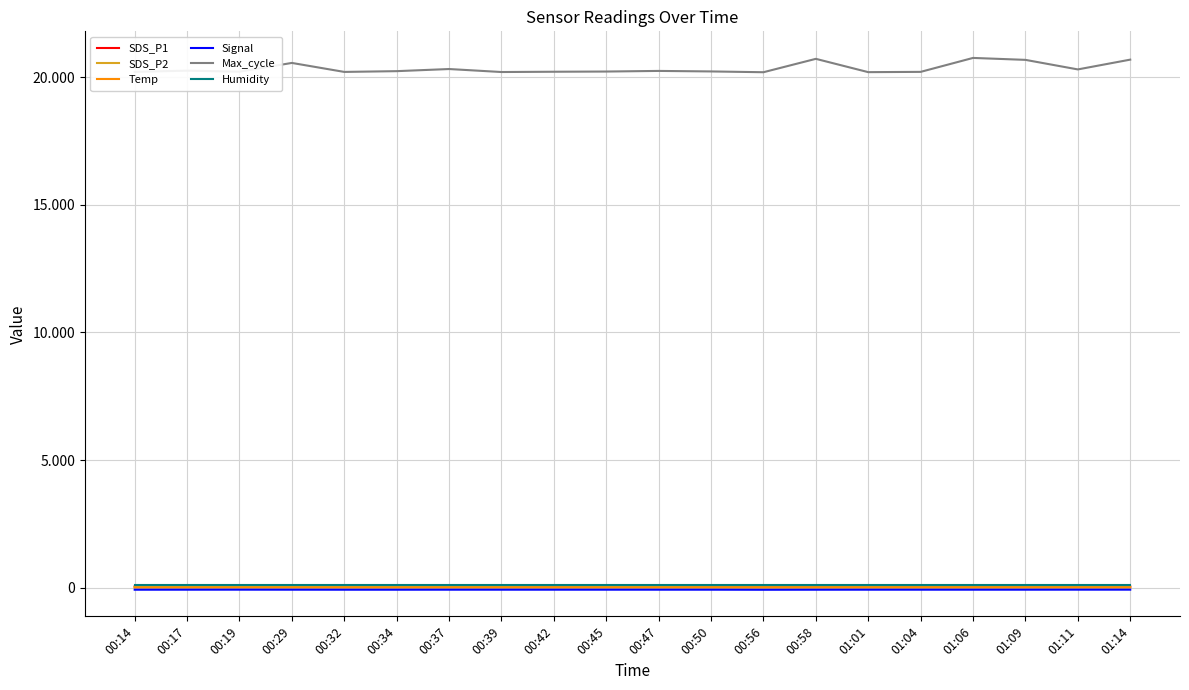

Which series has the largest total across all categories?

Max_cycle